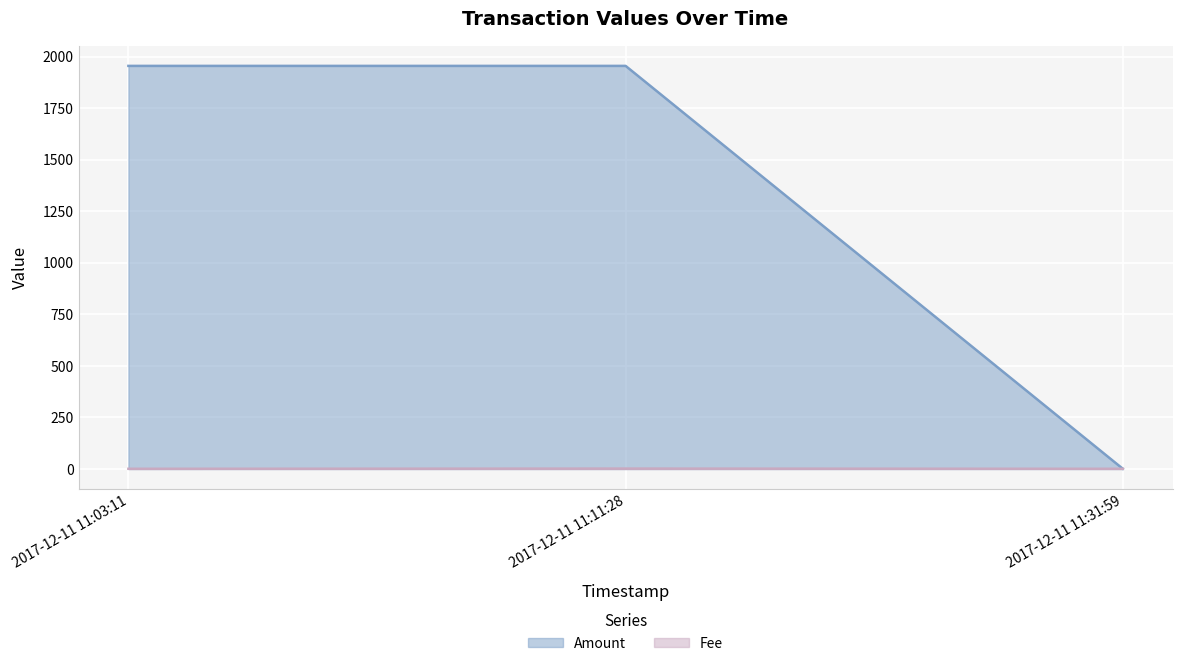

Does the chart display data point markers on the line(s)?

No